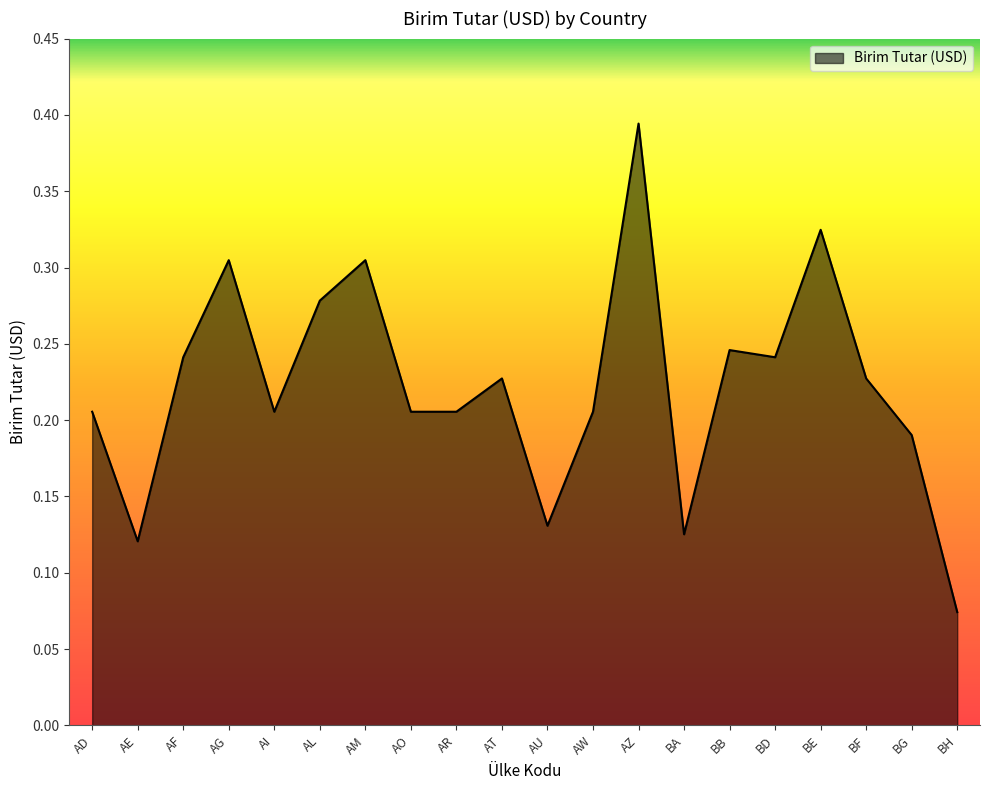

At which category does the data reach its first local peak?

AG